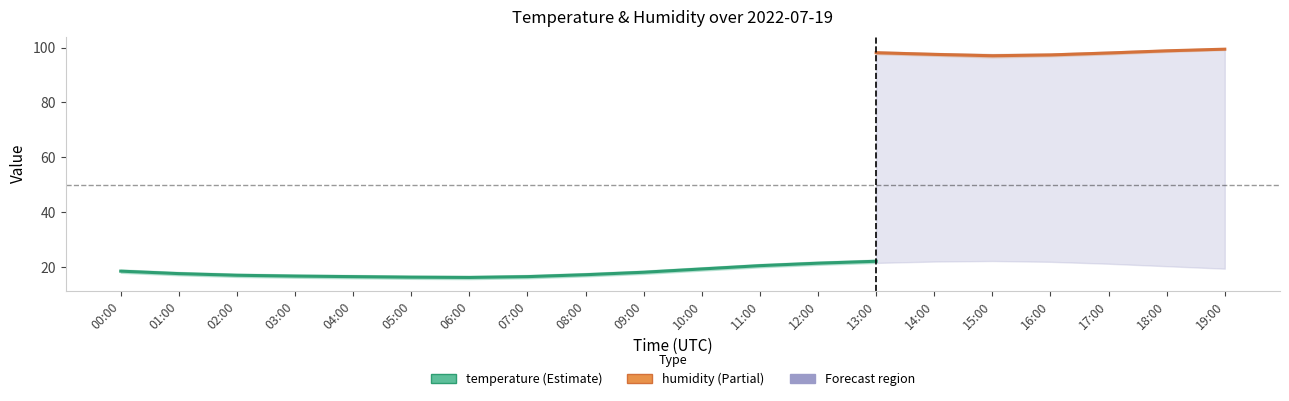

At which category is the sum across all series the highest?

13:00